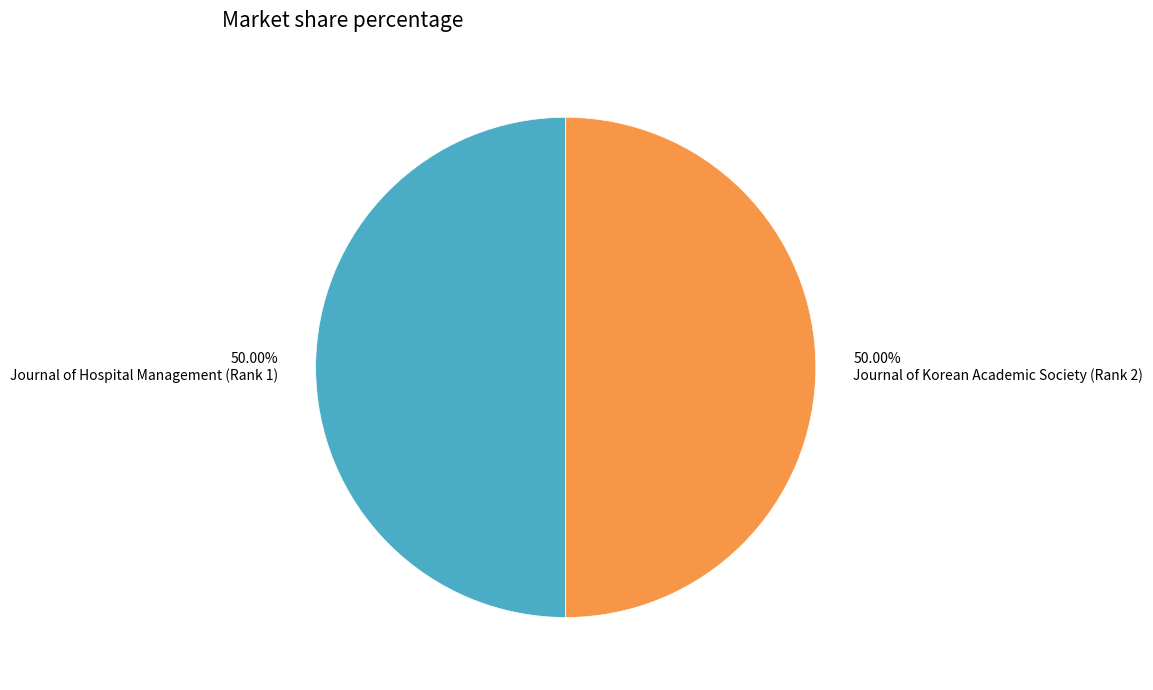

Do Journal of Korean Academic Society (Rank 2) and Journal of Hospital Management (Rank 1) together represent more than half of the pie?

Yes